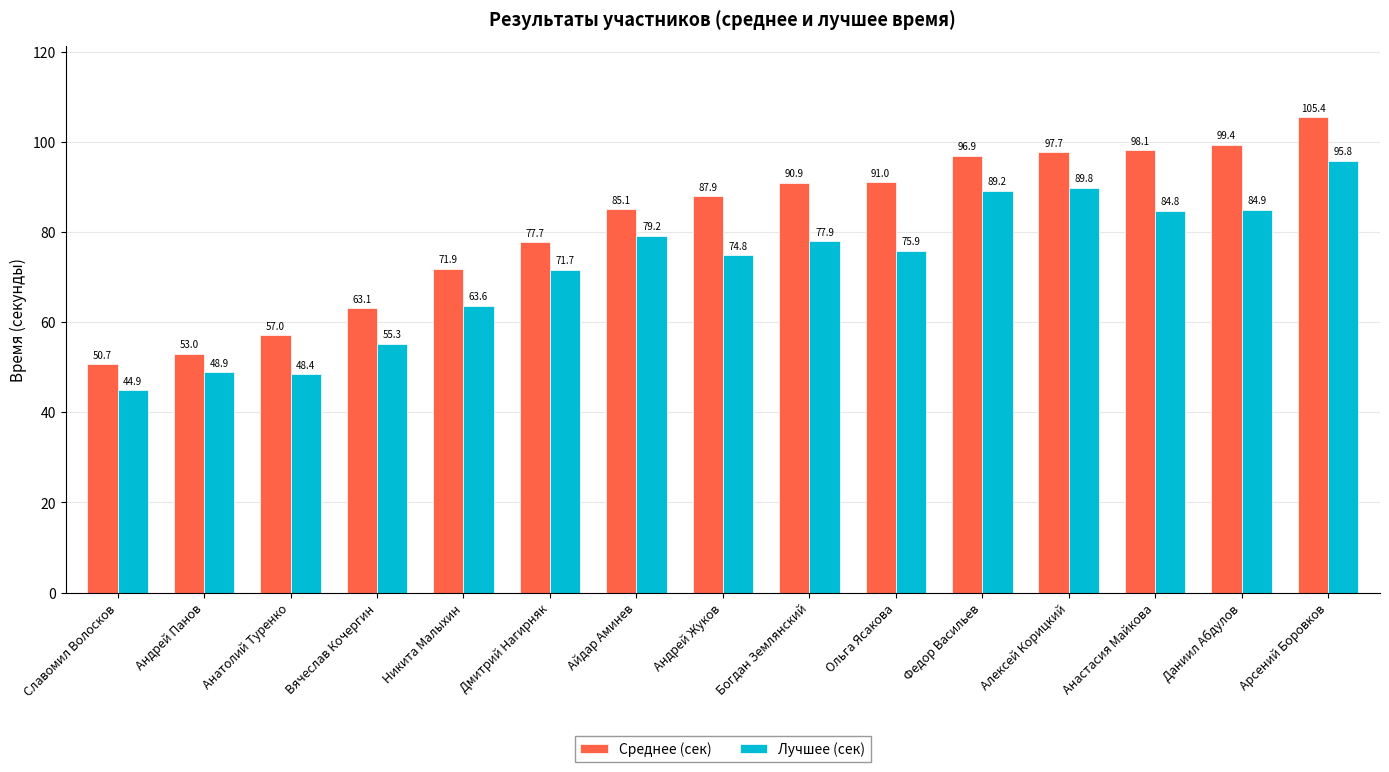

What is the maximum value shown in the chart?

105.4